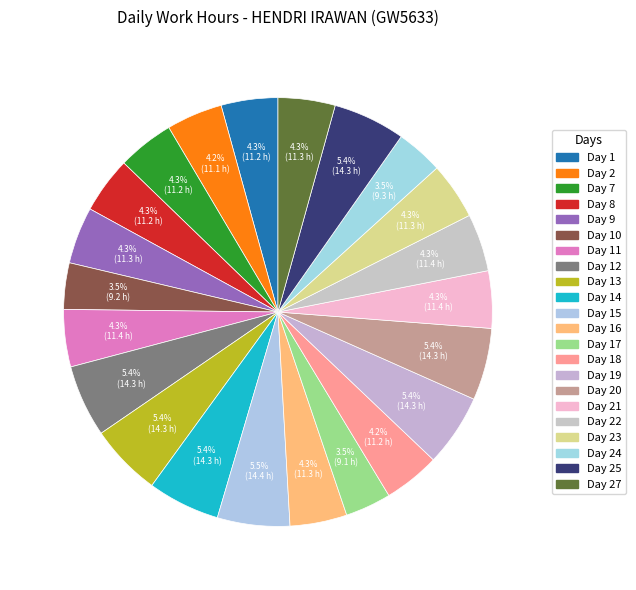

How many slices are in this pie chart?

22